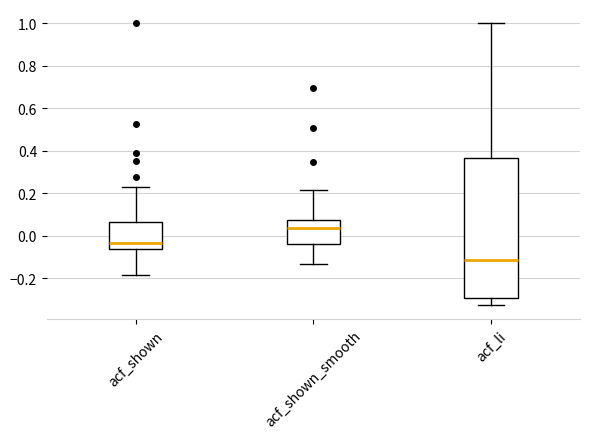

Which box is the tallest, from its lower edge to its upper edge?

acf_li